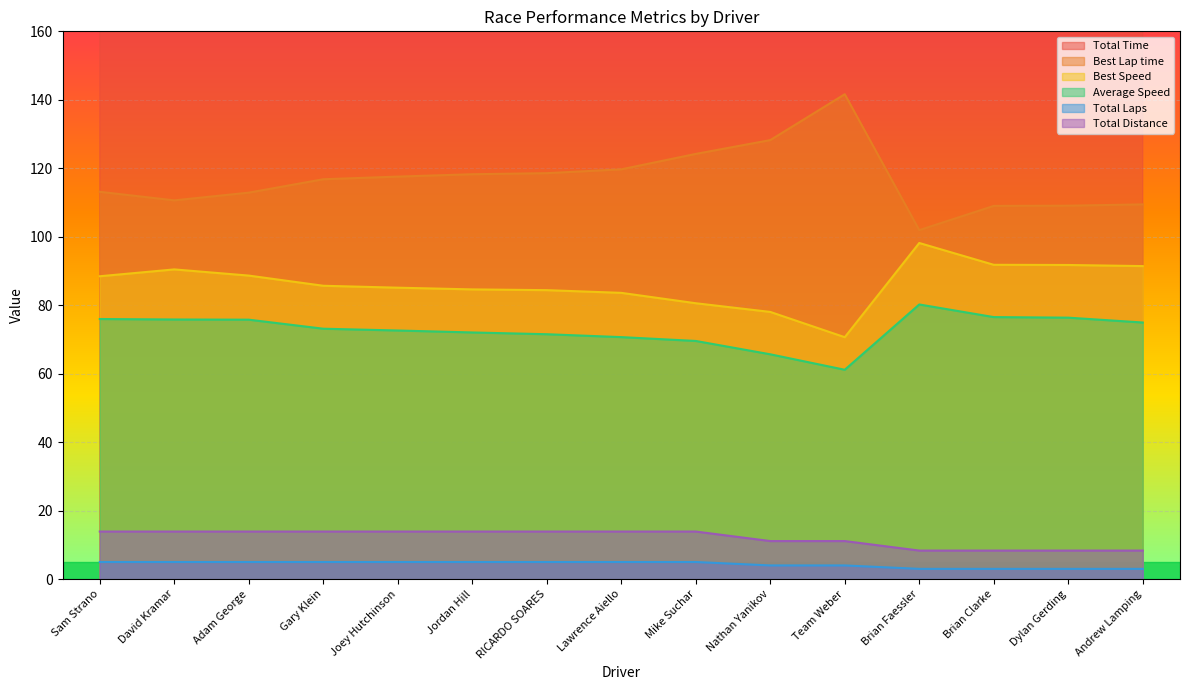

True or false: Best Lap time and Total Laps cross at least once.

False